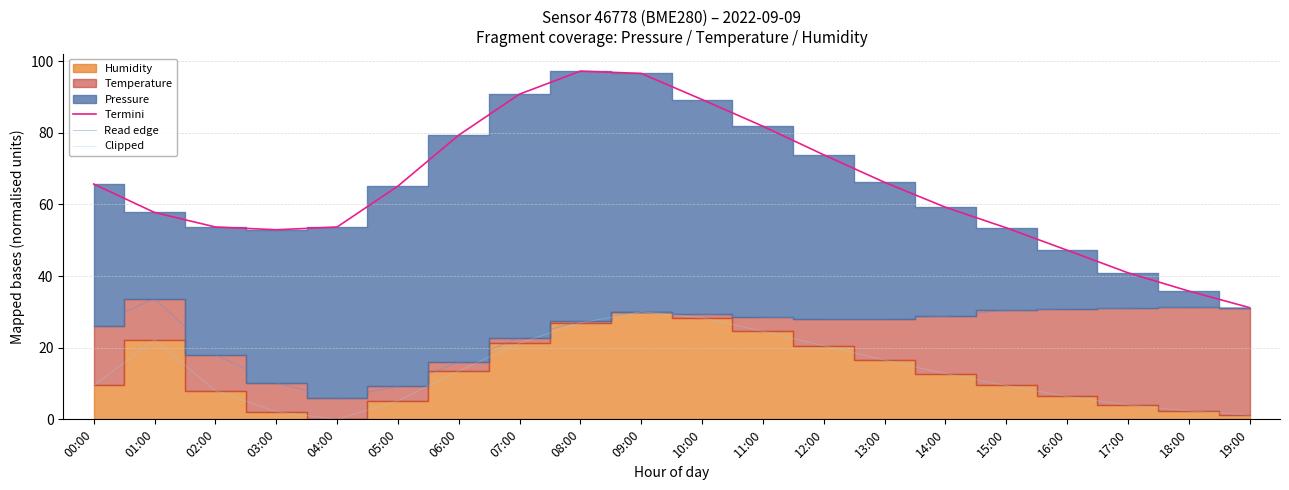

What is the difference between the Read edge values at 05:00 and 12:00?

18.9